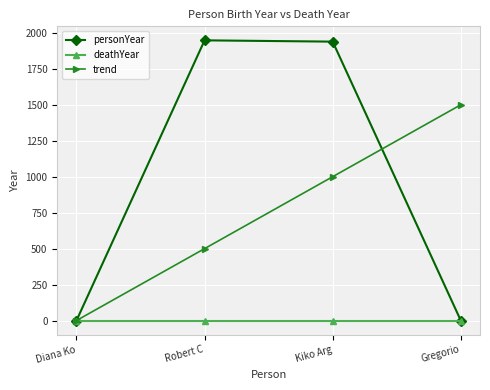

Does the chart have visible grid lines?

Yes